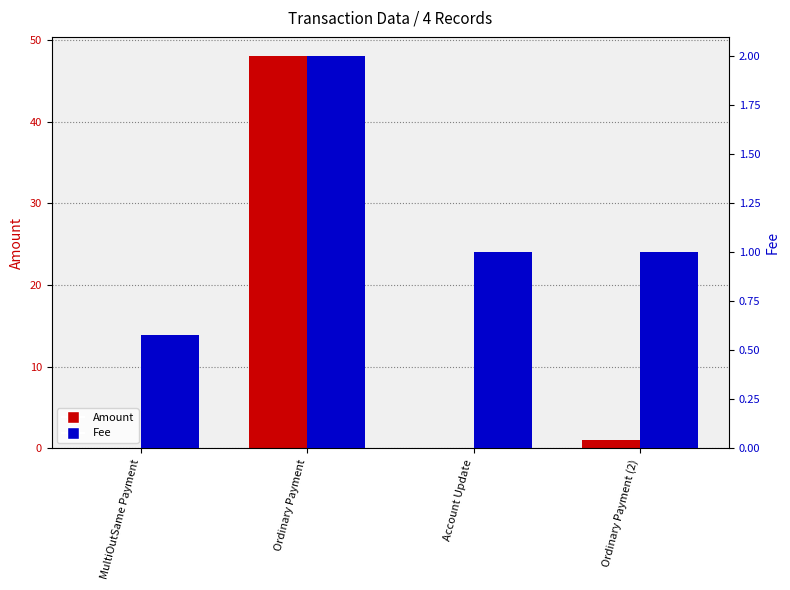

What is the label of the 2nd bar from the left?

Ordinary Payment